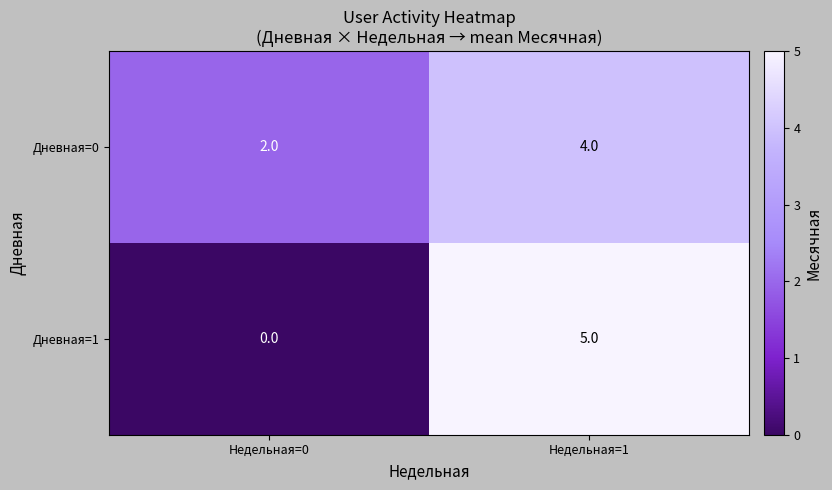

Between Недельная=0 and Недельная=1, which series saw the biggest shift?

Дневная=1